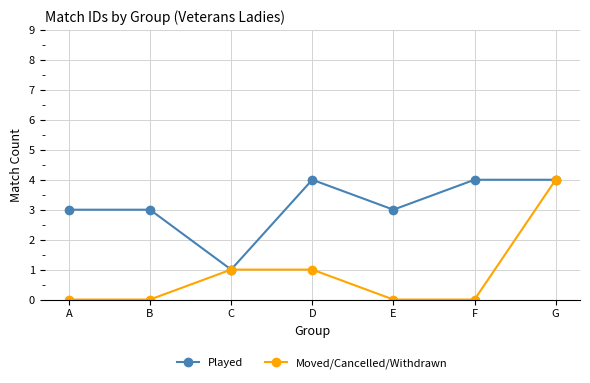

Which series has the largest total across all categories?

Played